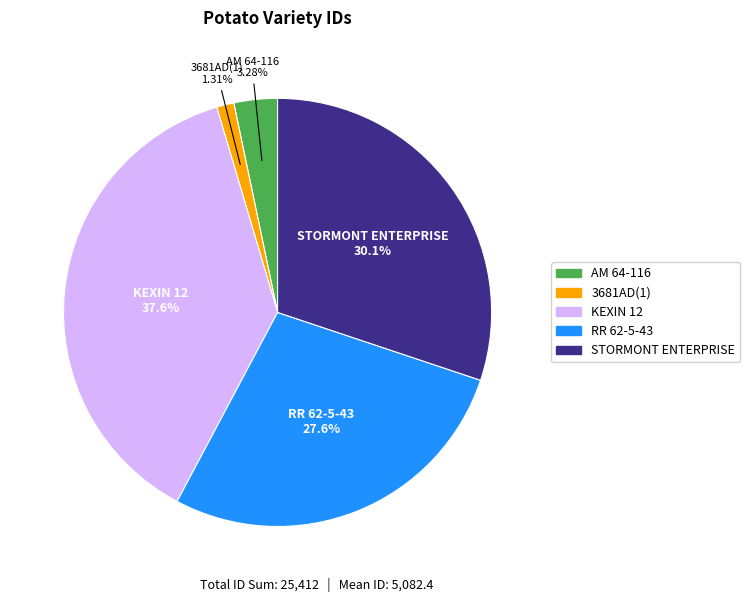

Which slice is the largest?

KEXIN 12